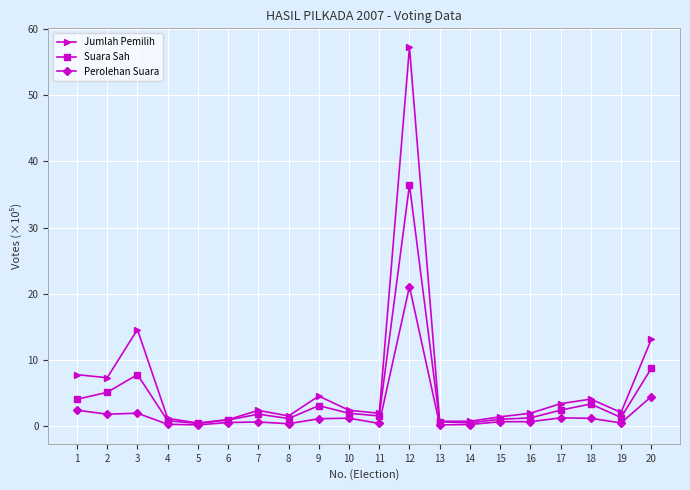

Which series has the largest total across all categories?

Jumlah Pemilih